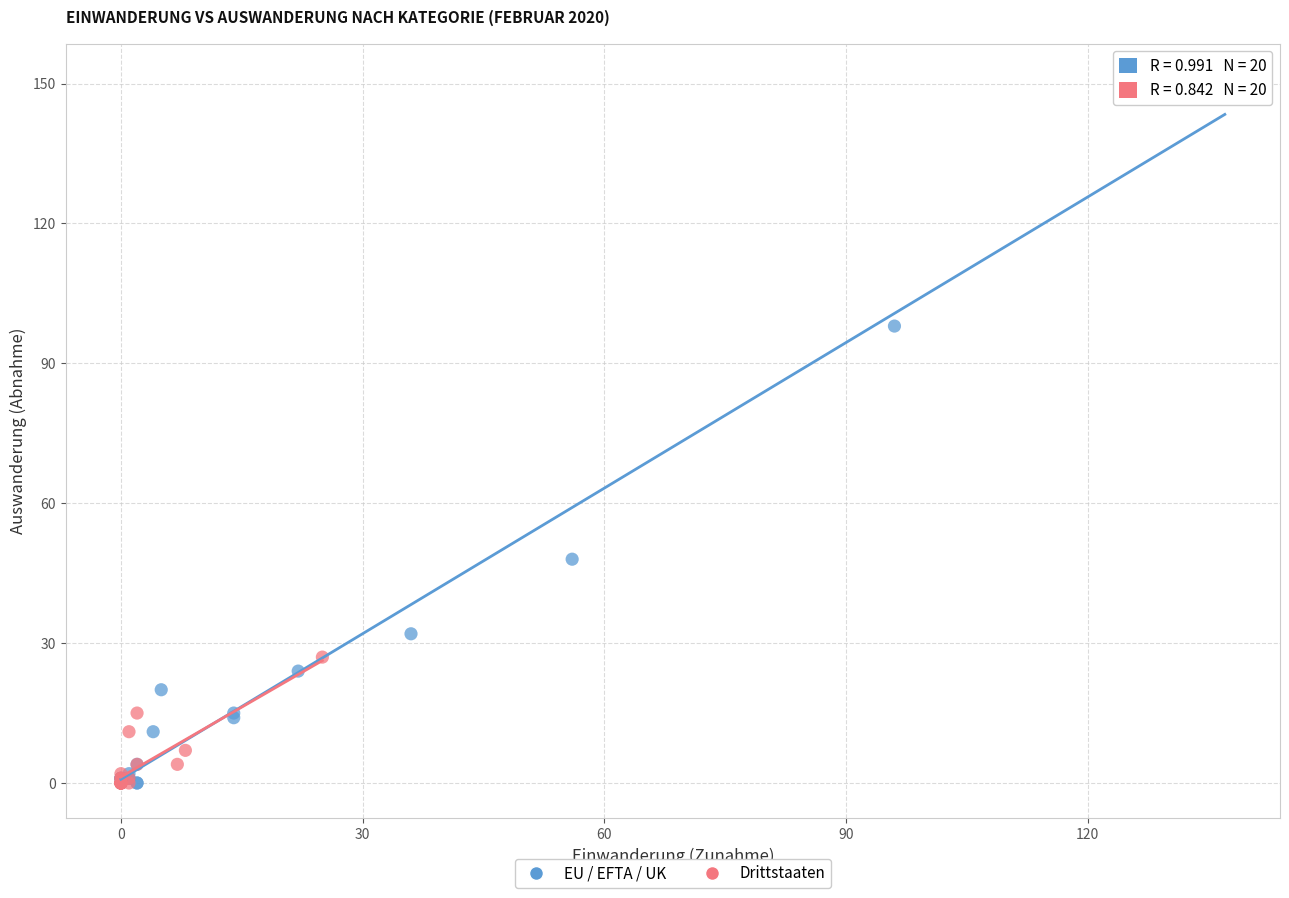

Which series contains the highest Y value?

EU / EFTA / UK